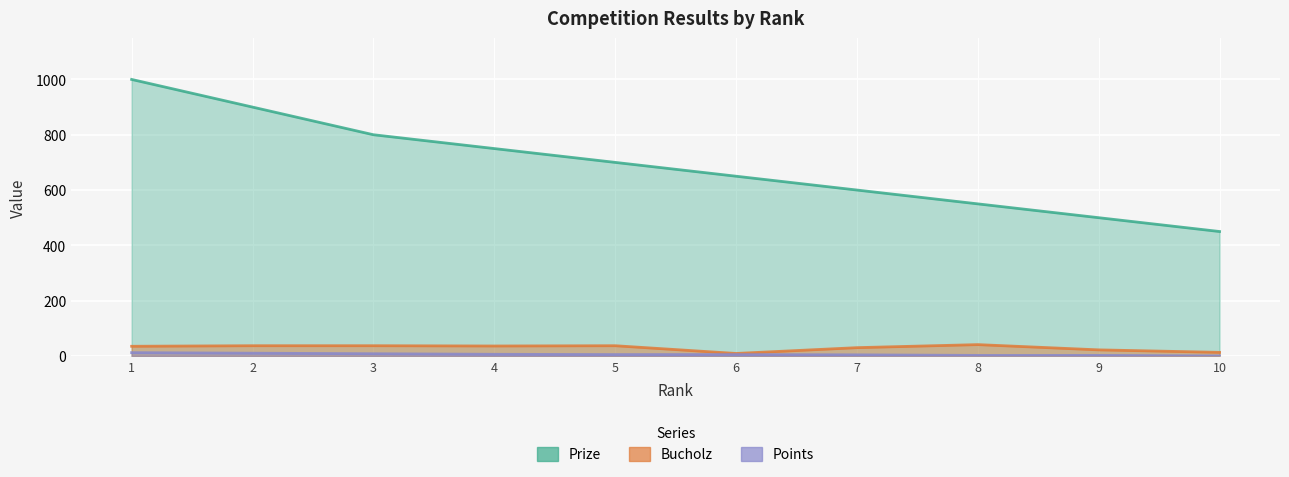

List the series in order of their peak value, lowest first.

Points, Bucholz, Prize